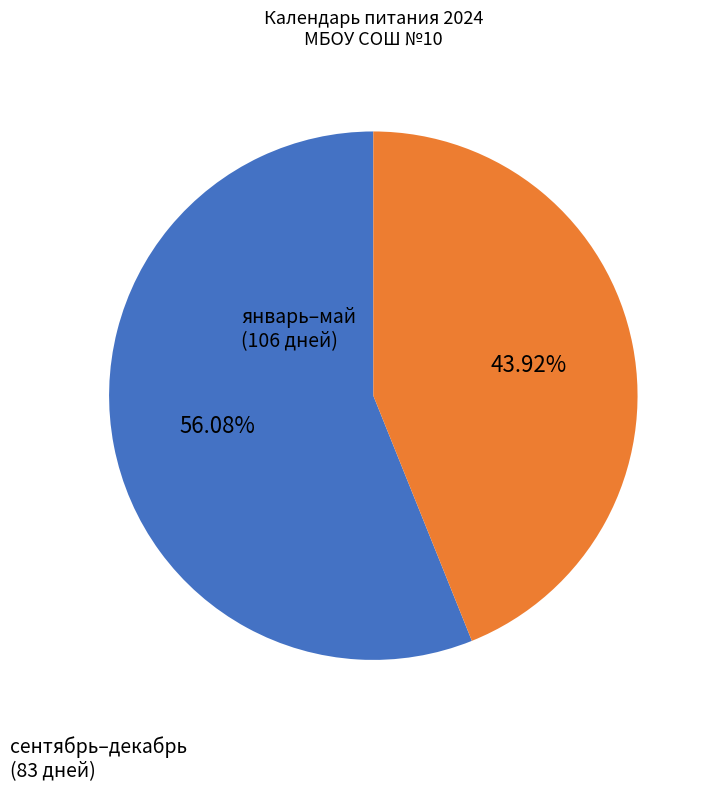

Is there any slice that represents more than half of the pie?

Yes